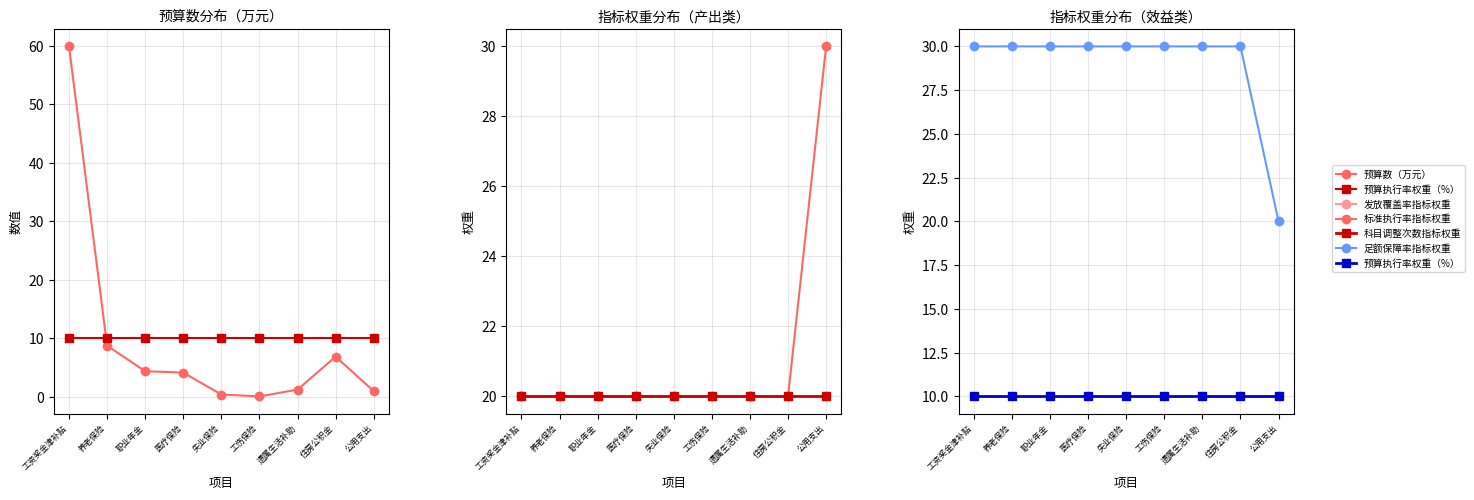

True or false: 足额保障率指标权重 and 标准执行率指标权重 cross at least once.

True